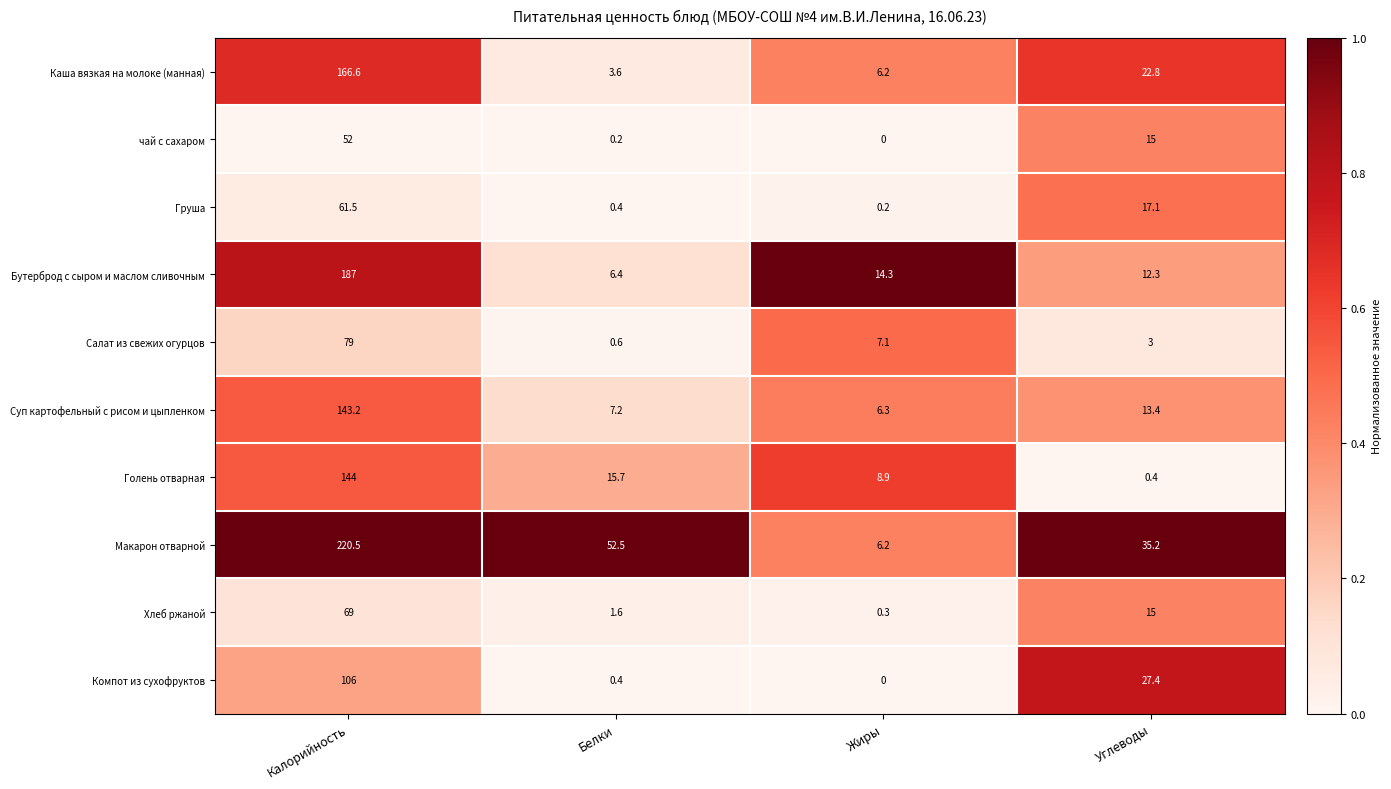

What is the spread (max minus min) of values at Углеводы?

34.8